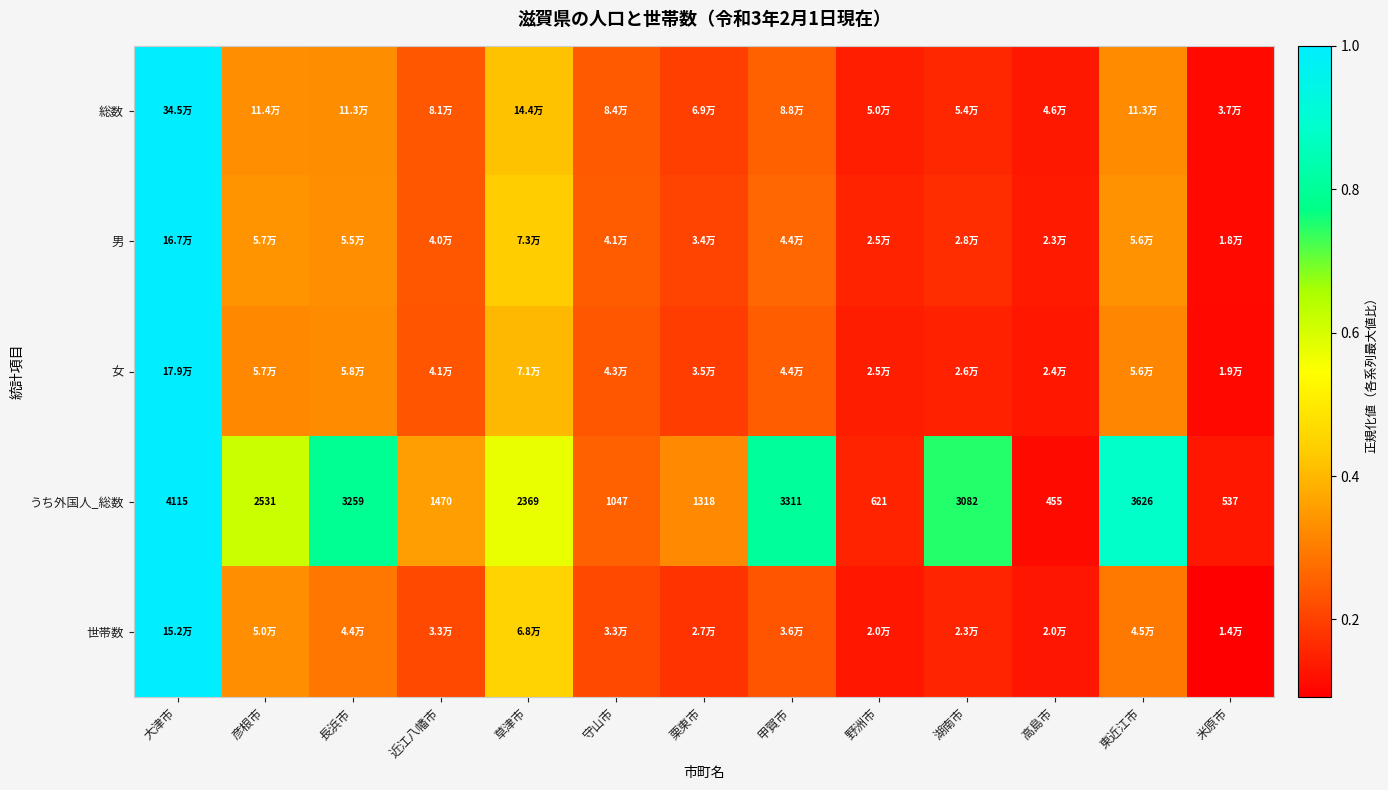

List the labels in order of うち外国人_総数 value, largest first.

大津市, 東近江市, 甲賀市, 長浜市, 湖南市, 彦根市, 草津市, 近江八幡市, 栗東市, 守山市, 野洲市, 米原市, 高島市